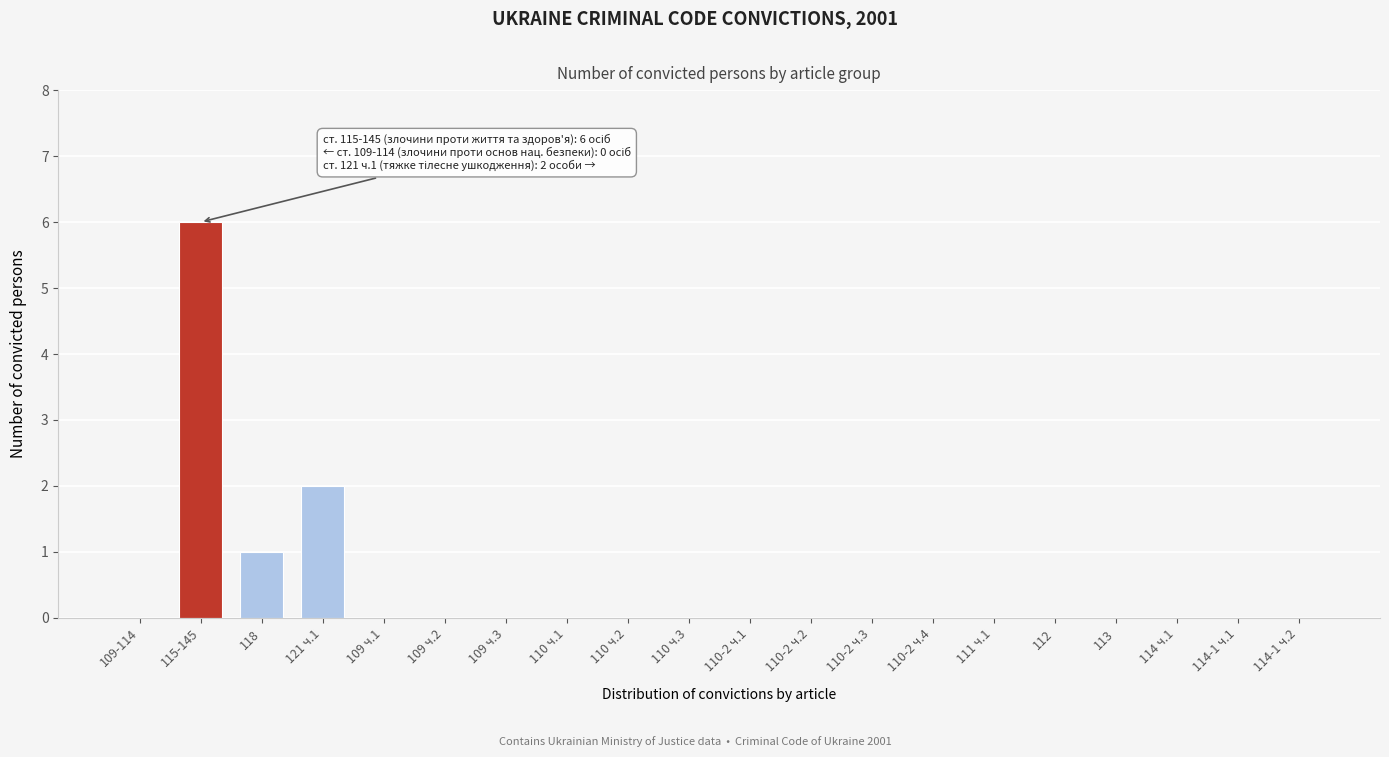

Reading left to right, what are all the values shown in this chart?

109-114=0	115-145=6	118=1	121 ч.1=2	109 ч.1=0	109 ч.2=0	109 ч.3=0	110 ч.1=0	110 ч.2=0	110 ч.3=0	110-2 ч.1=0	110-2 ч.2=0	110-2 ч.3=0	110-2 ч.4=0	111 ч.1=0	112=0	113=0	114 ч.1=0	114-1 ч.1=0	114-1 ч.2=0